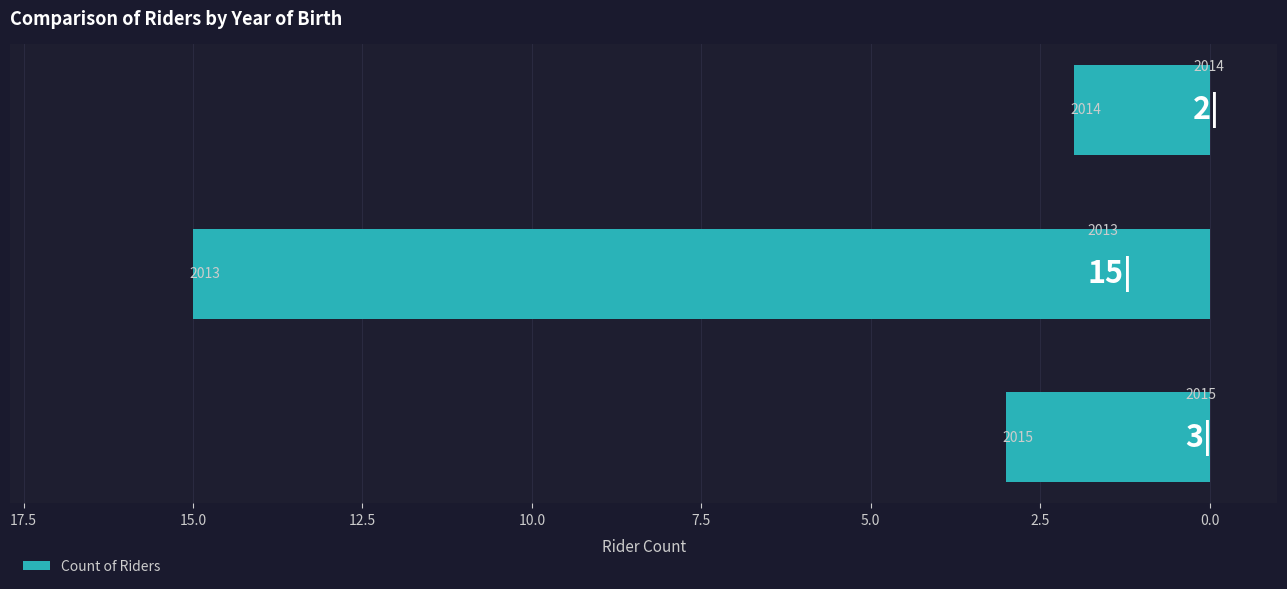

Are the bars horizontal?

Yes